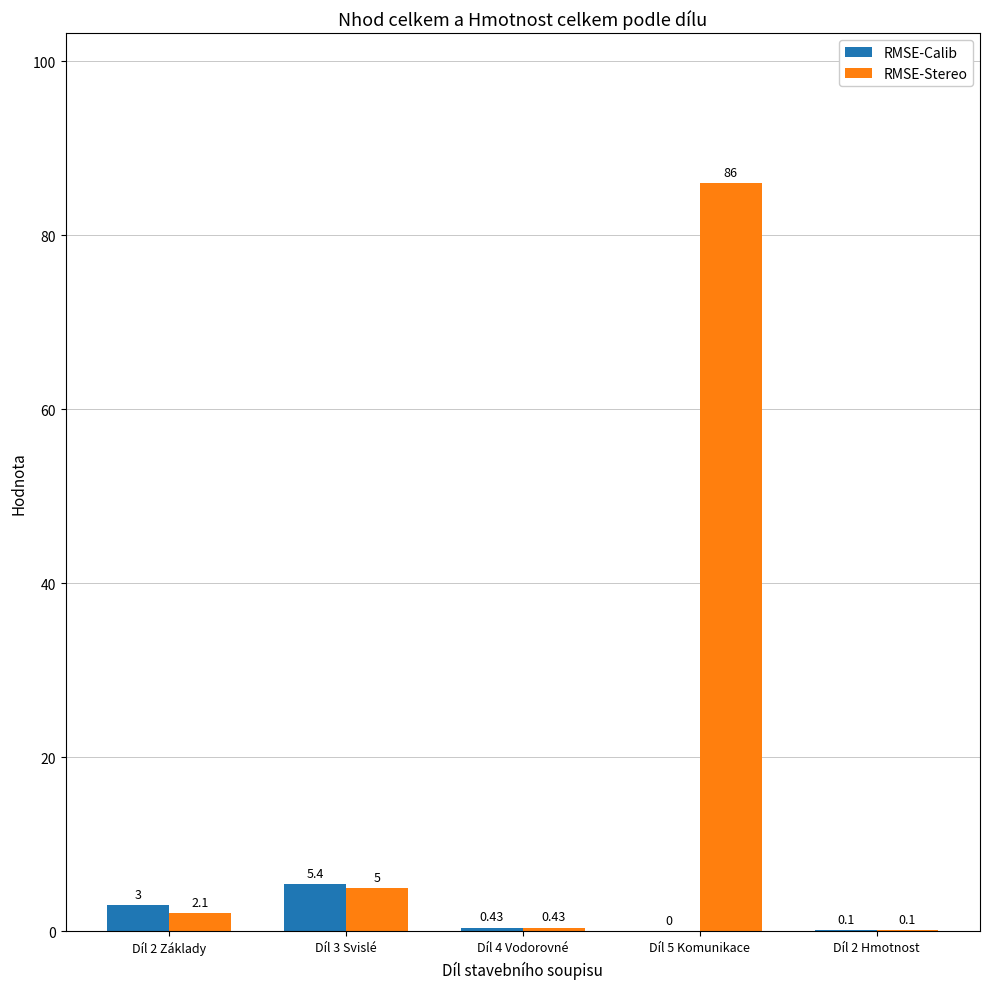

Which series has the largest total across all categories?

RMSE-Stereo